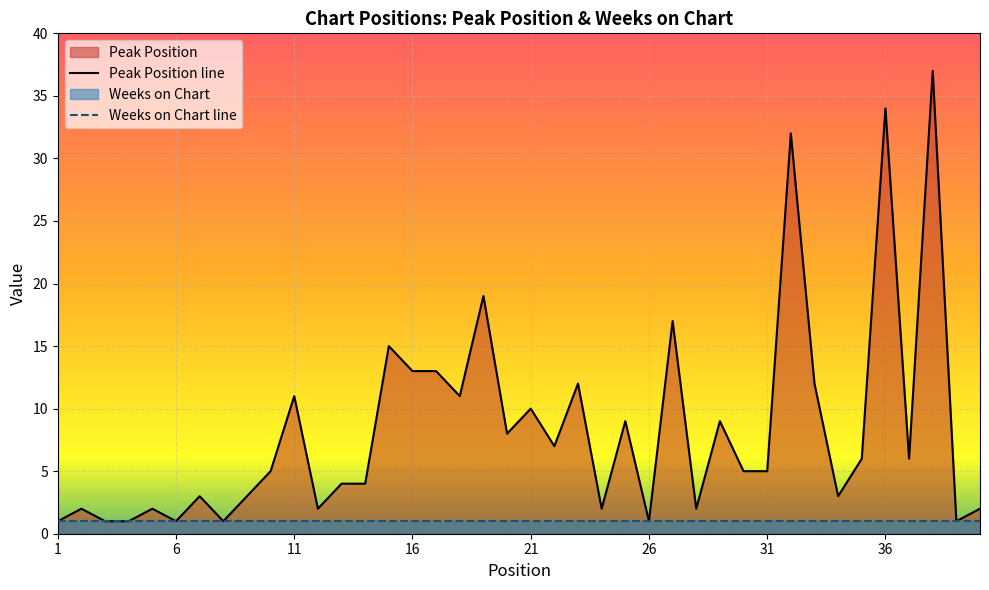

What is the difference between the values at 15 and 36?

19